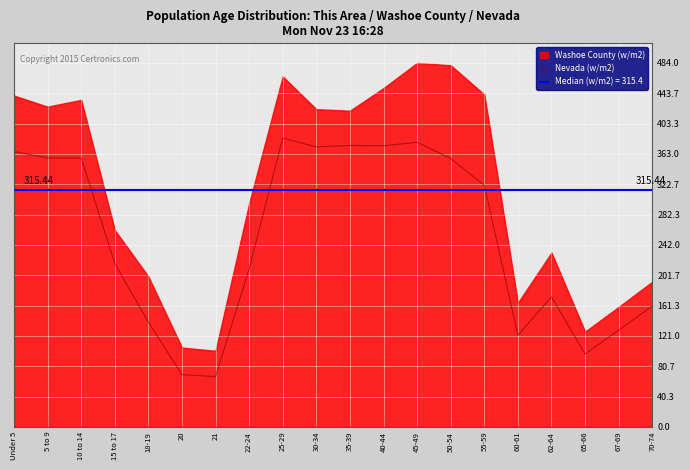

How many data points does each series have?

20